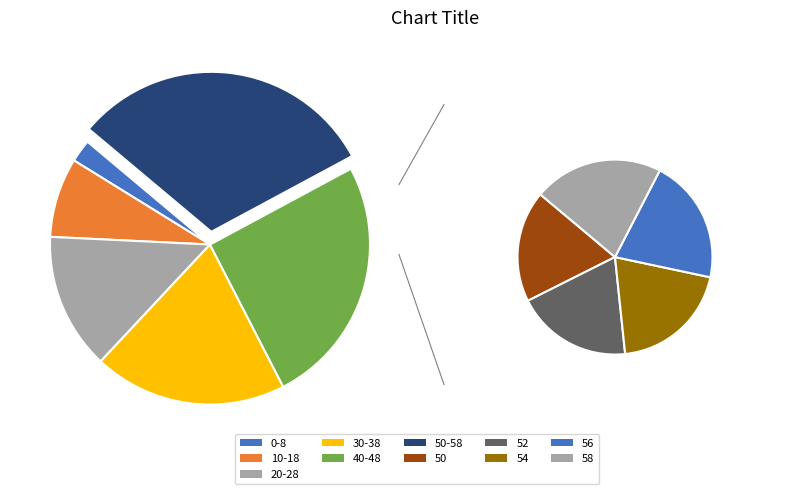

The 8 slice represents 1% of the pie. True or false?

True